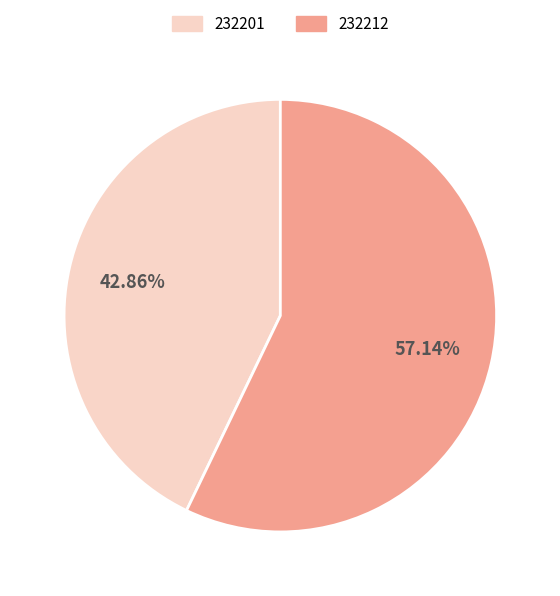

Which slice represents more than half of the pie?

232212